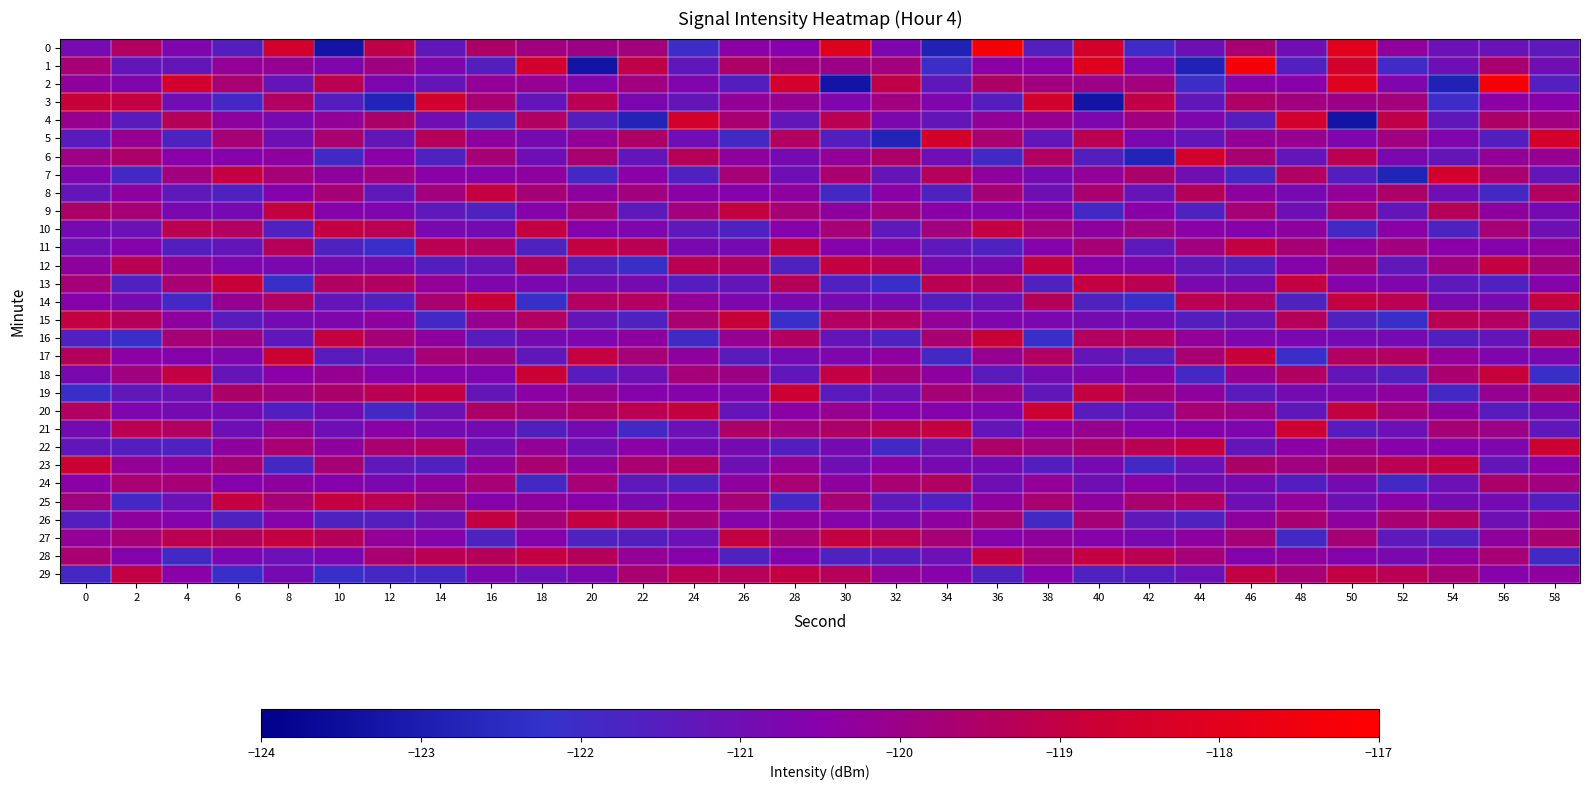

At which category is the sum across all series the highest?

50